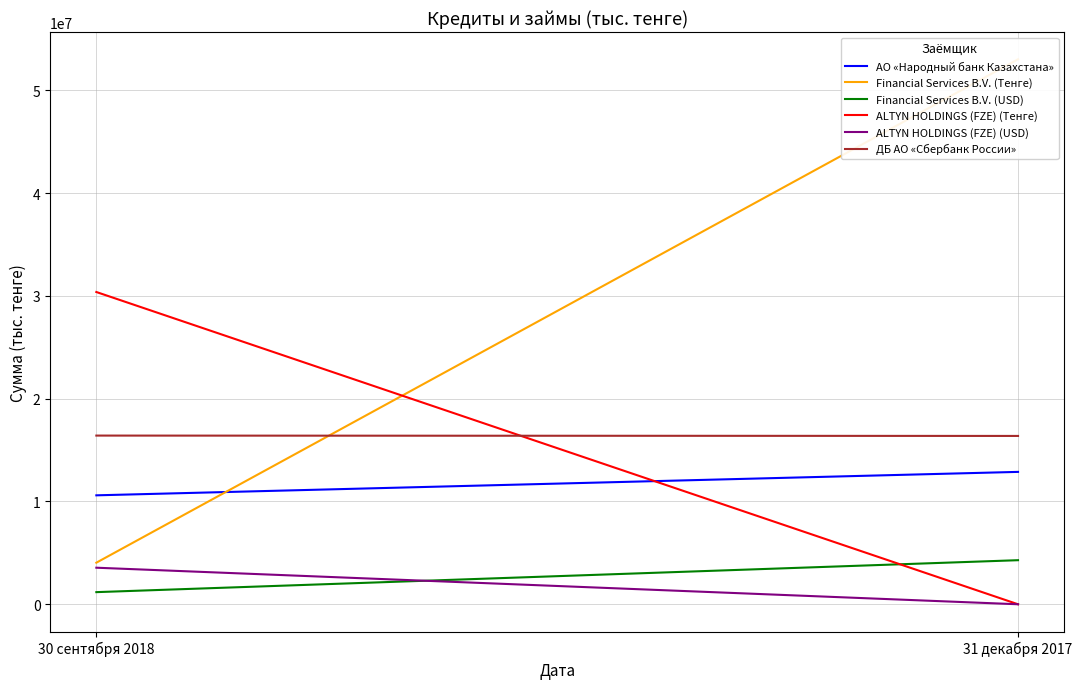

What is the label of the 1st point from the left?

30 сентября 2018